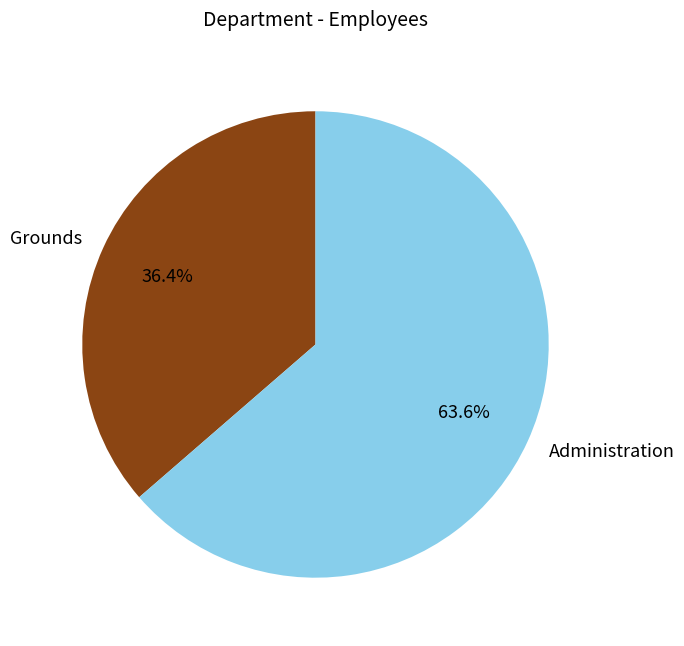

Is it true that Administration is 64% of the pie?

True